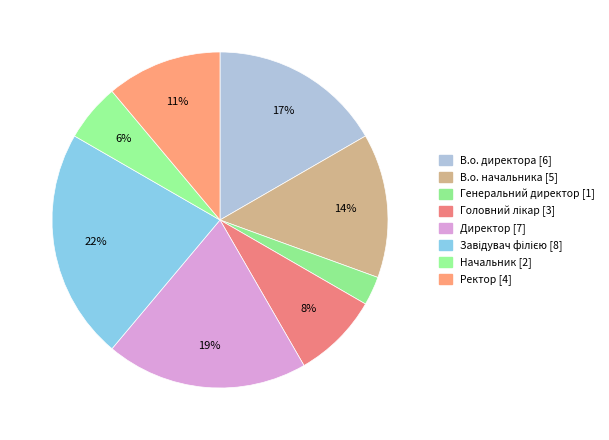

Count the number of slices in the pie.

8